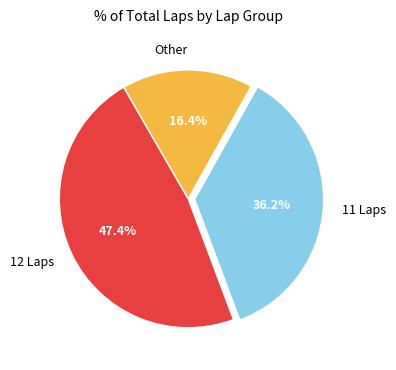

How much of the chart is everything except Other?

83.6%